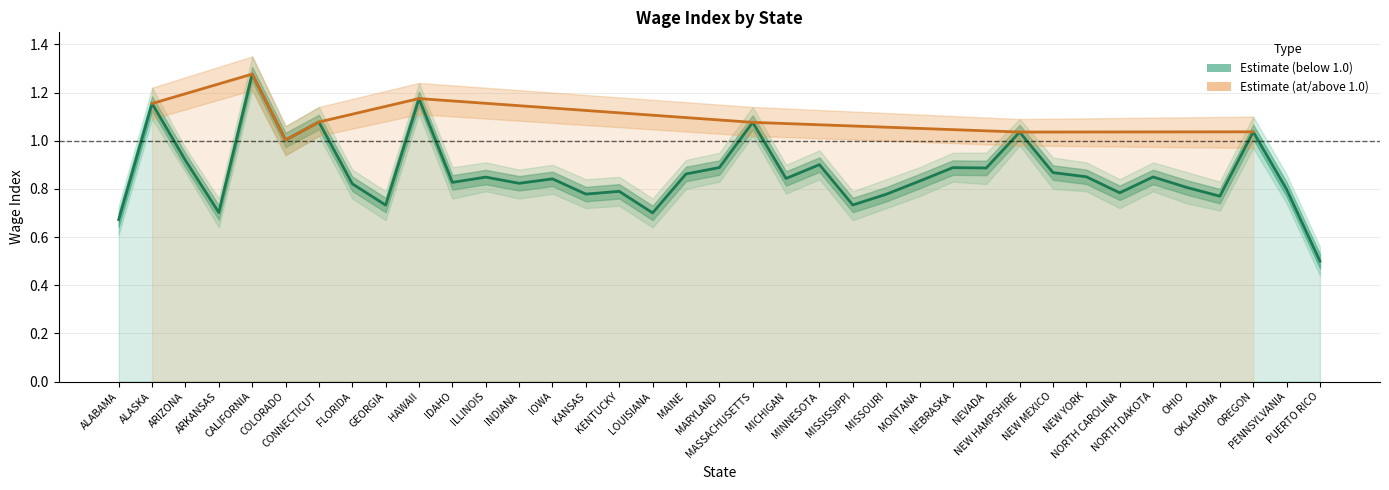

What is the change in value from HAWAII to PENNSYLVANIA?

-0.4